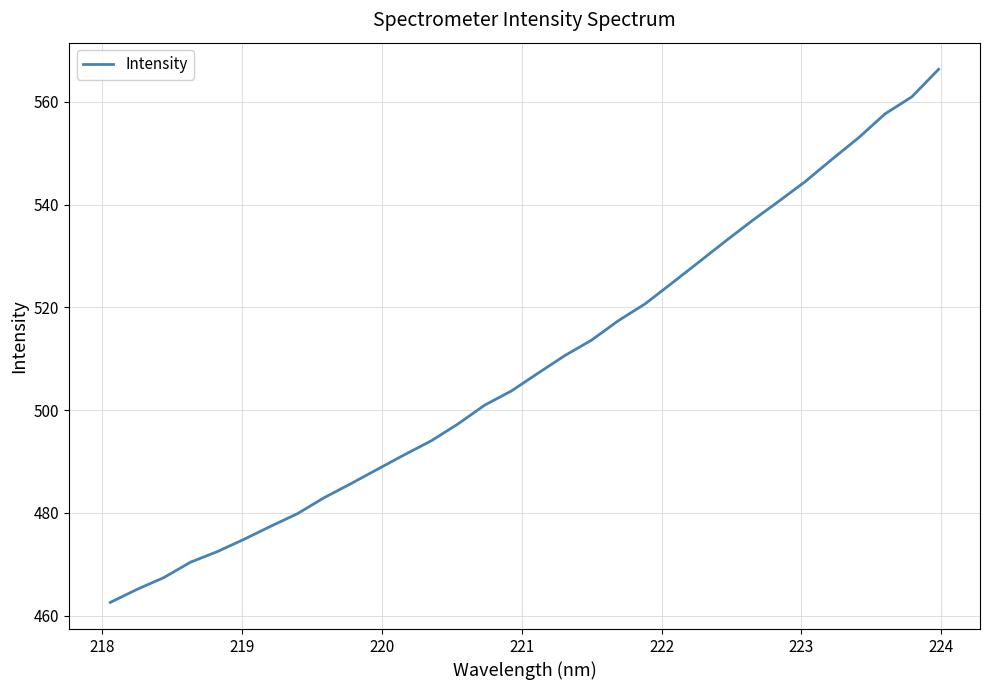

What is the maximum value shown in the chart?

566.3